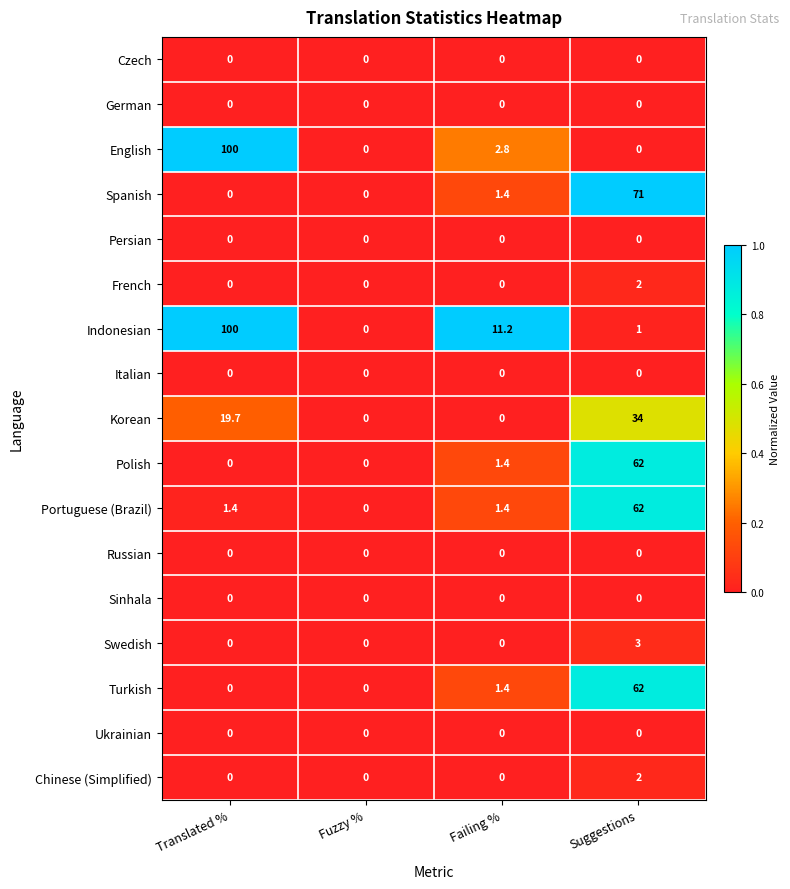

How many series are shown in this chart?

17